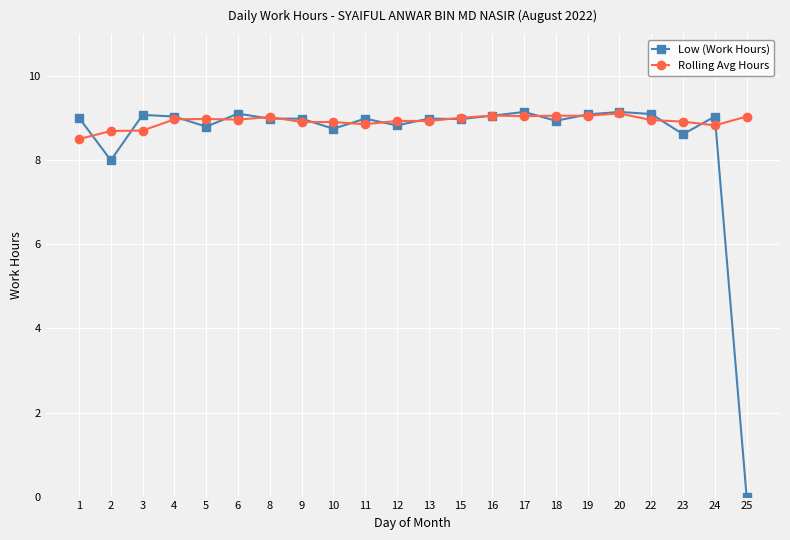

Rank the series by their average value, from lowest to highest.

Low (Work Hours), Rolling Avg Hours